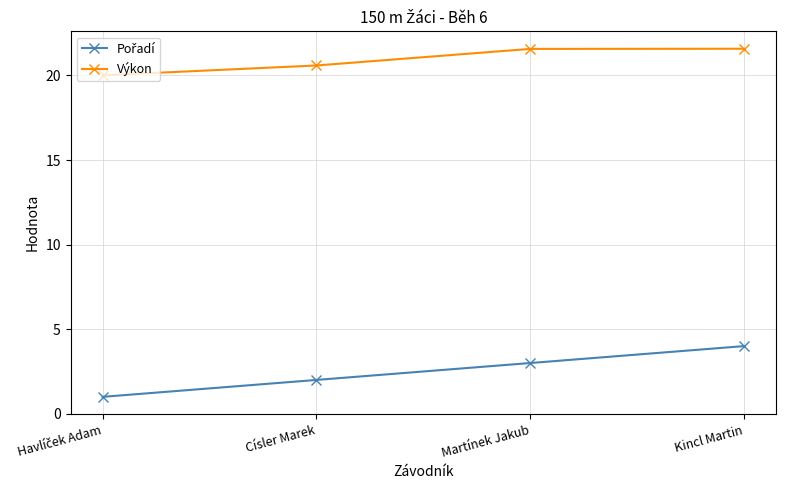

What is the spread (max minus min) of values at Martínek Jakub?

18.6